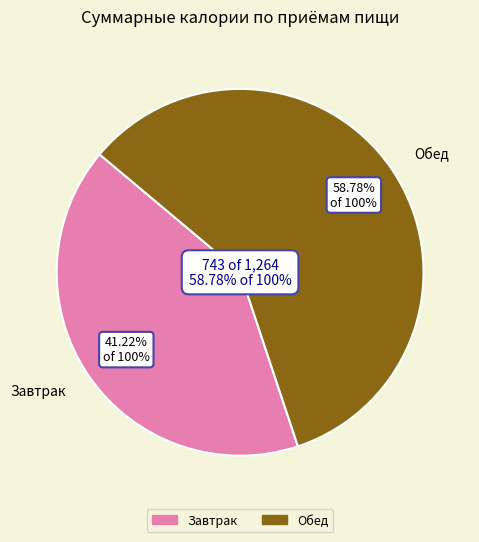

Which slice is the smallest?

Завтрак